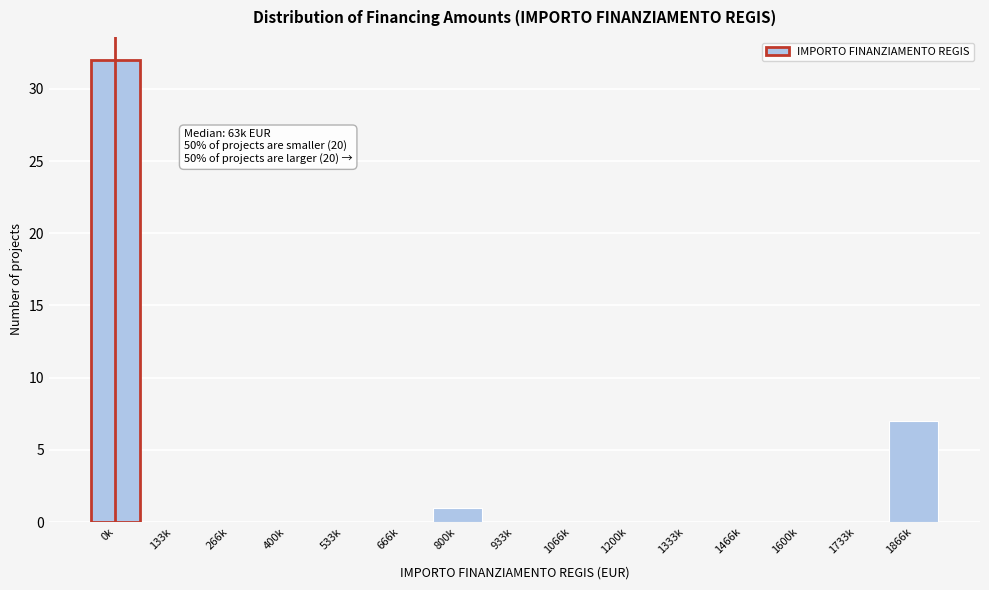

Reading left to right, what are all the values shown in this chart?

0k=32	133k=0	266k=0	400k=0	533k=0	666k=0	800k=1	933k=0	1066k=0	1200k=0	1333k=0	1466k=0	1600k=0	1733k=0	1866k=7